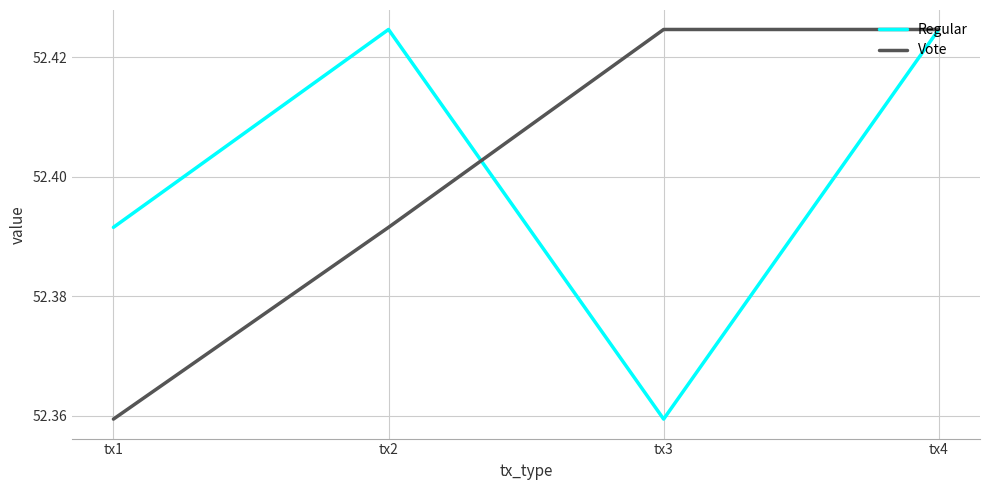

At which category does Regular reach its first local valley?

tx3